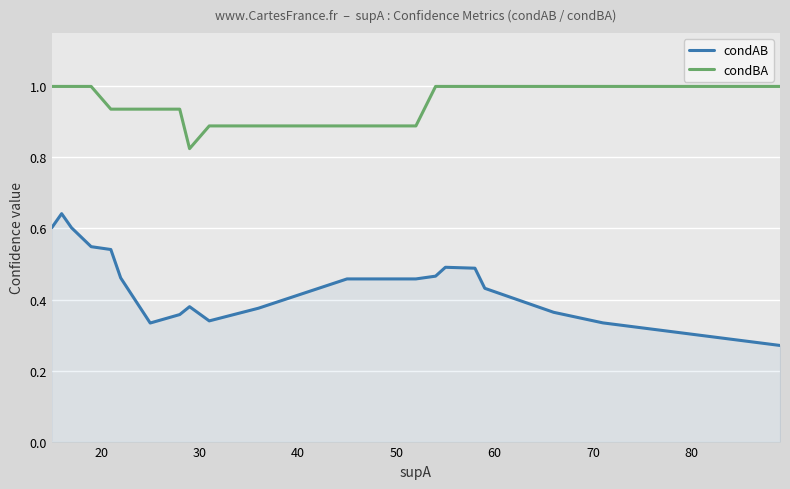

List the series in order of their overall mean, highest first.

condBA, condAB